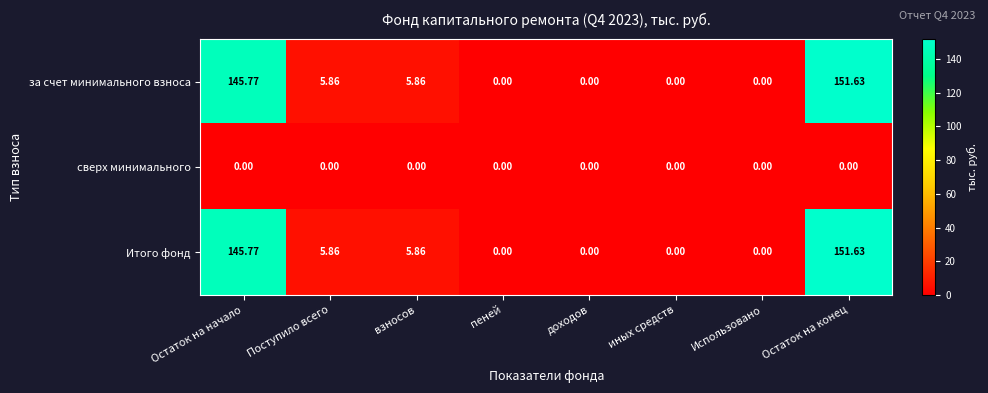

Which category has the highest value across all series?

Остаток на конец